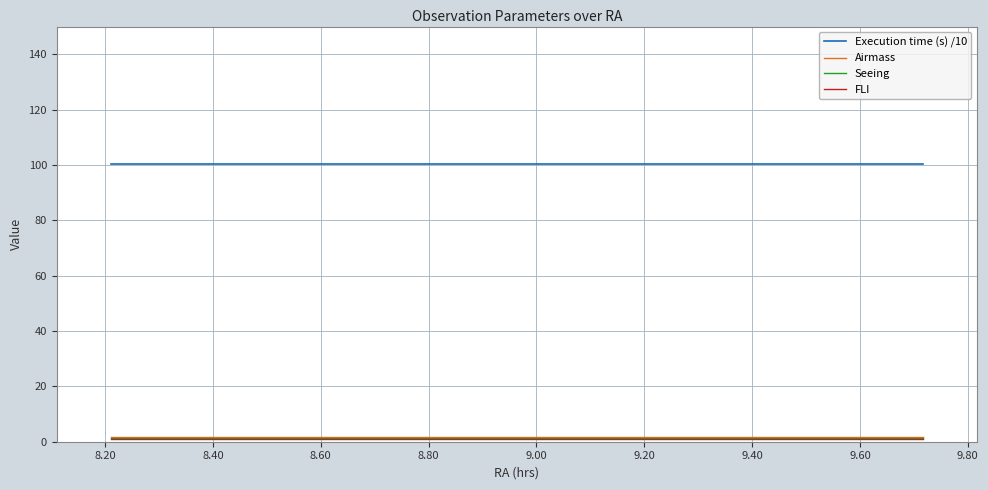

Which series has the largest total across all categories?

Execution time (s) /10